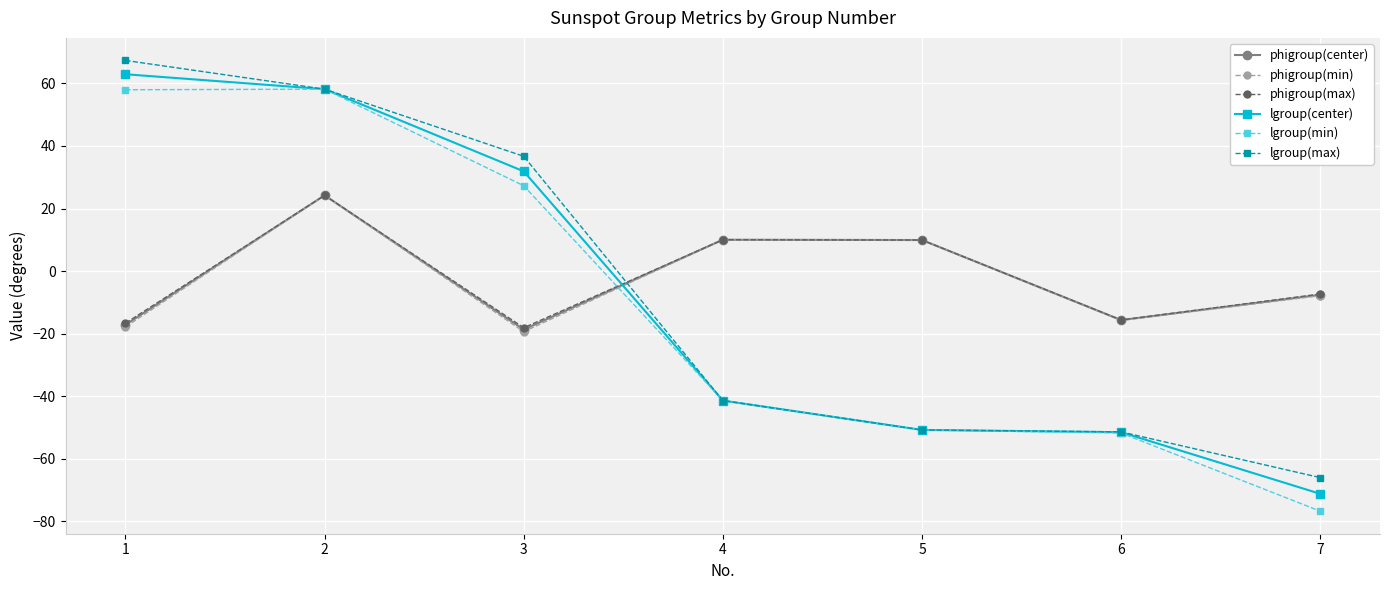

What are all the series names shown in the legend?

phigroup(center), phigroup(min), phigroup(max), lgroup(center), lgroup(min), lgroup(max)